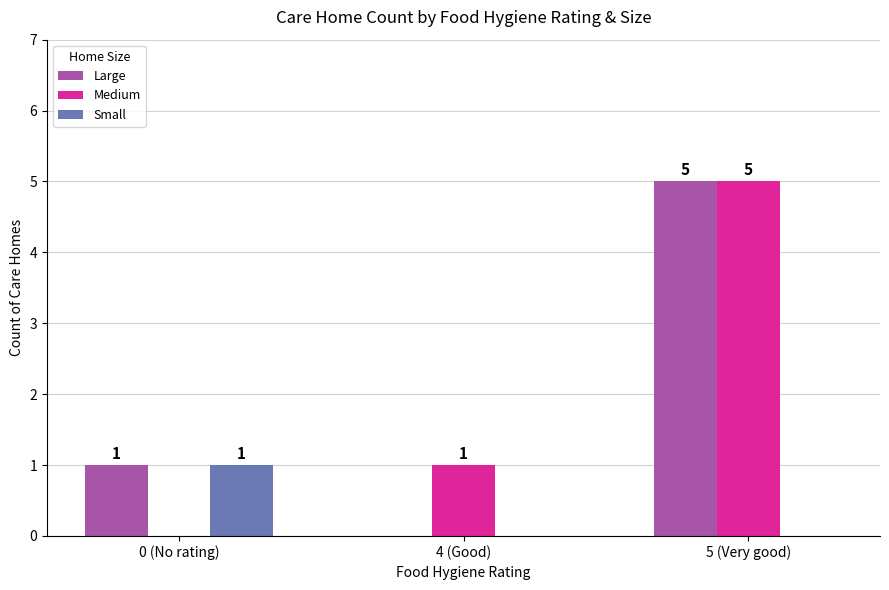

How many positive values does the Small series have?

1